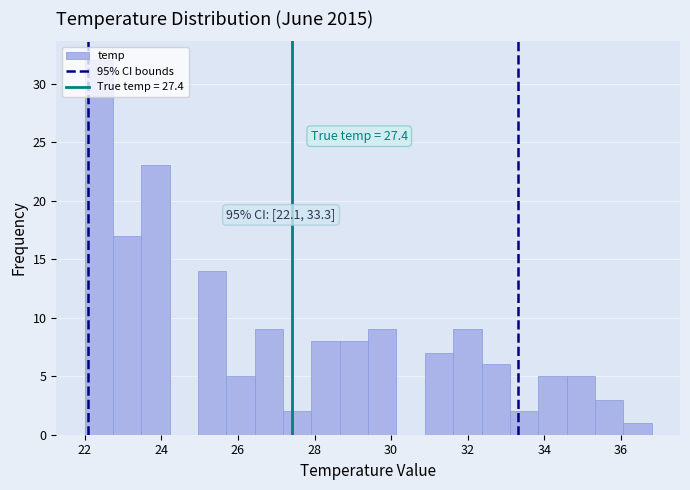

Around what value on the x-axis is the tallest bar? Give the approximate position of its centre, as read against the axis.

22.4